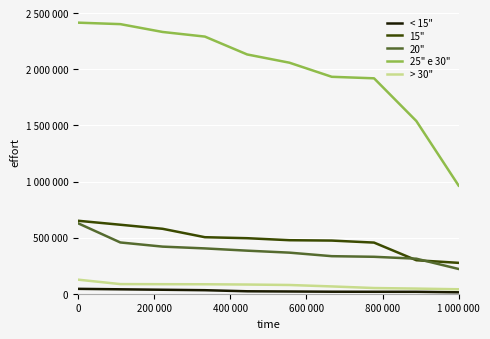

What are all the series names shown in the legend?

< 15", 15", 20", 25" e 30", > 30"